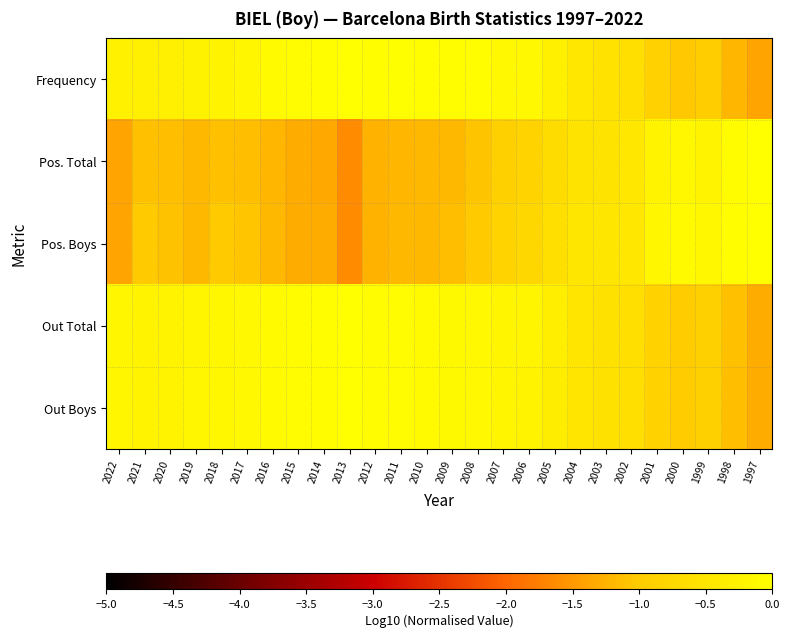

Between 2022 and 2014, which series saw the biggest shift?

Frequency